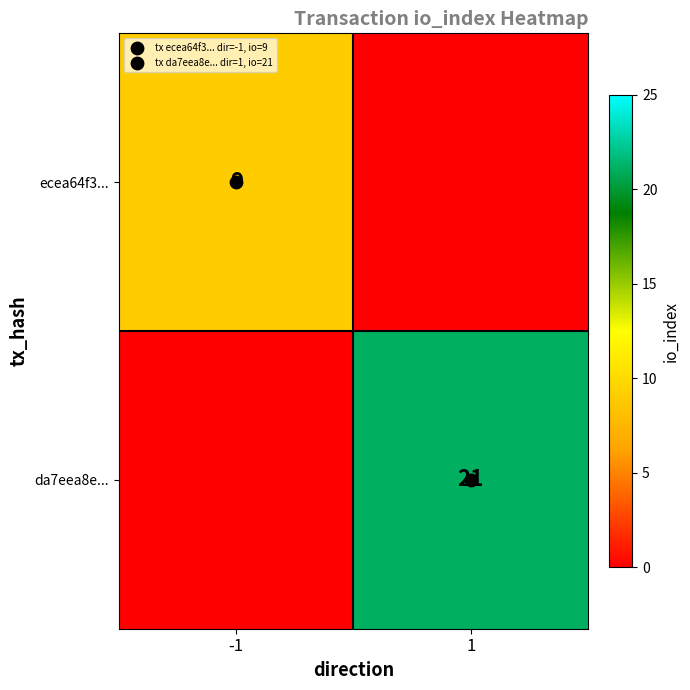

At which category does the chart reach its peak across all series?

1